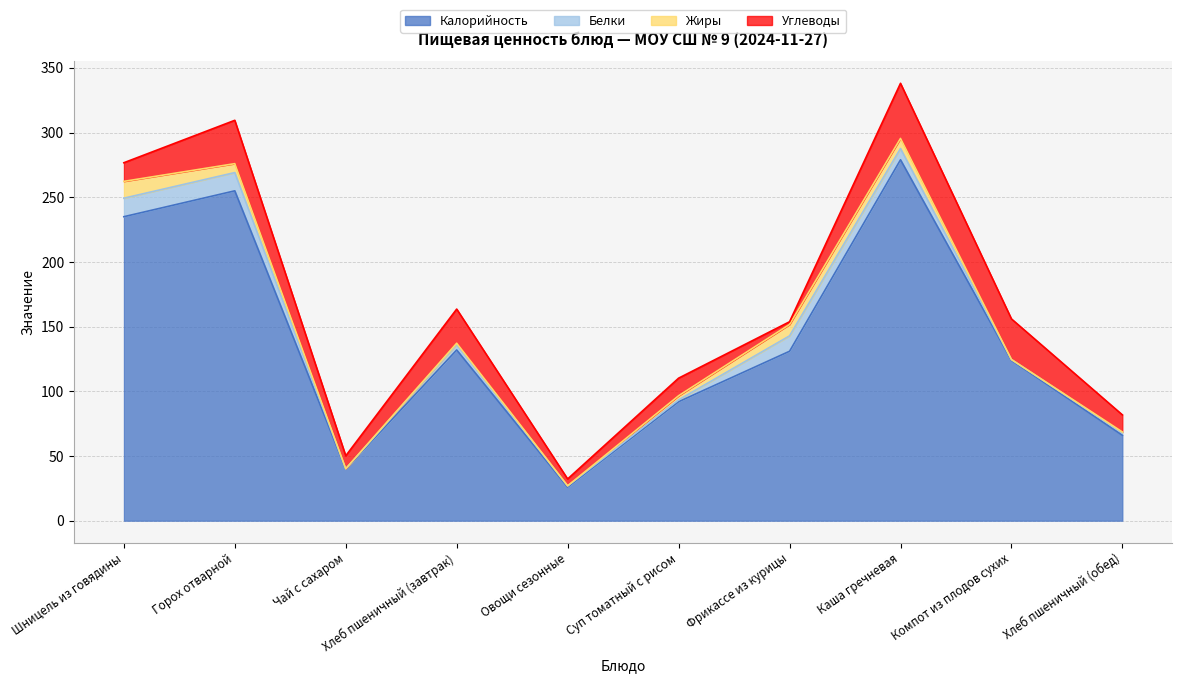

List the series in order of their peak value, highest first.

Калорийность, Углеводы, Белки, Жиры